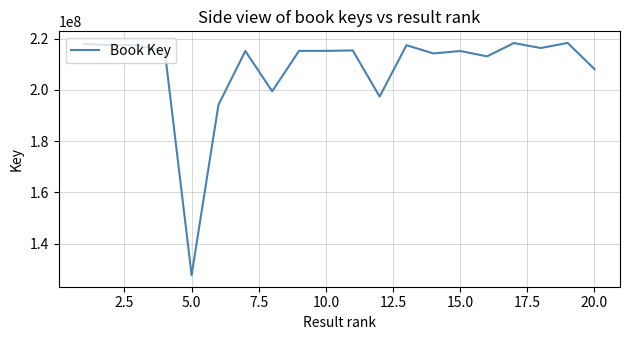

True or false: there are more than 1 points higher than both neighbors.

True